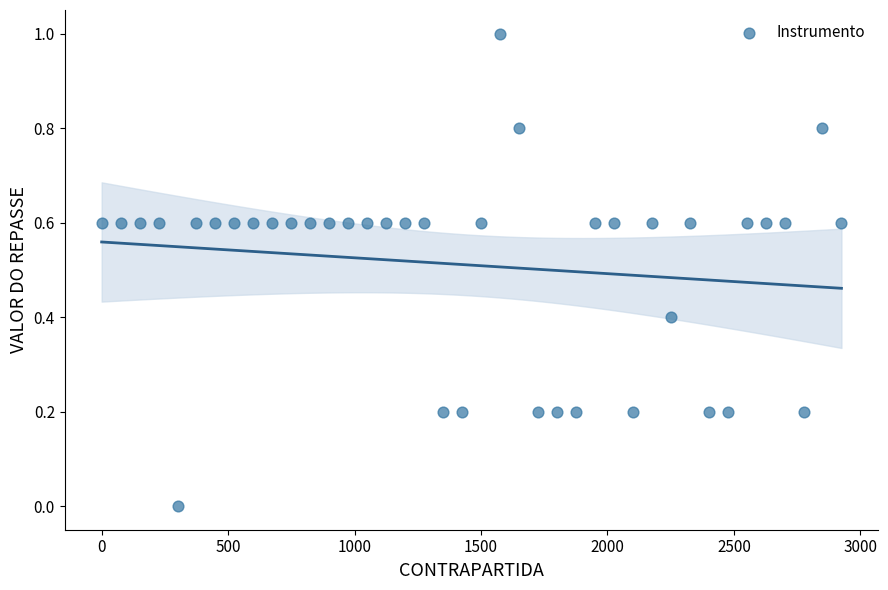

What is the range of Y values (max minus min)?

1.0